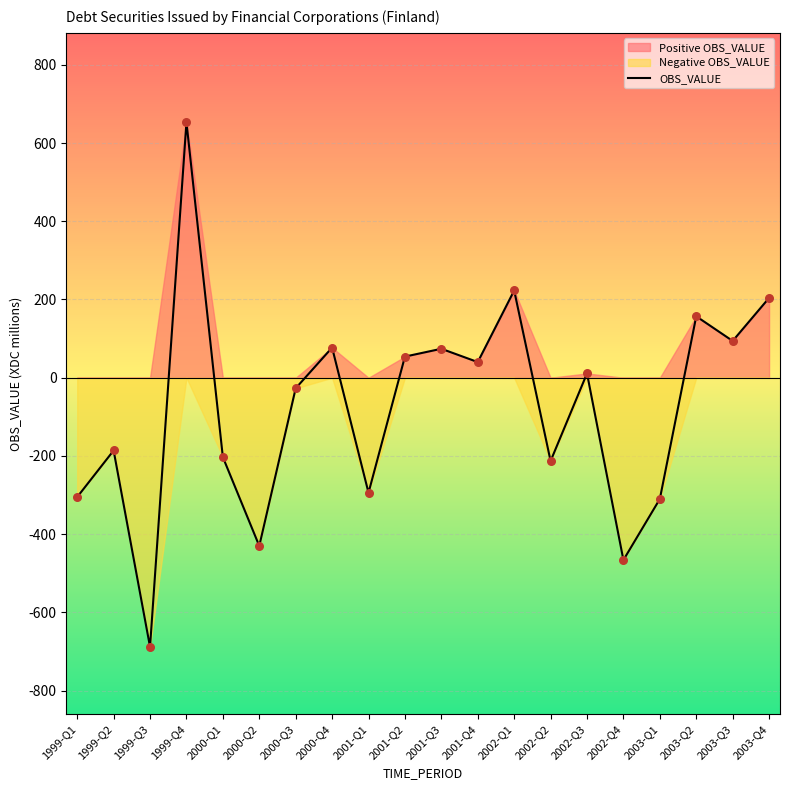

Is the value of Negative at 2000-Q1 greater than the value of Positive at 2000-Q4?

No